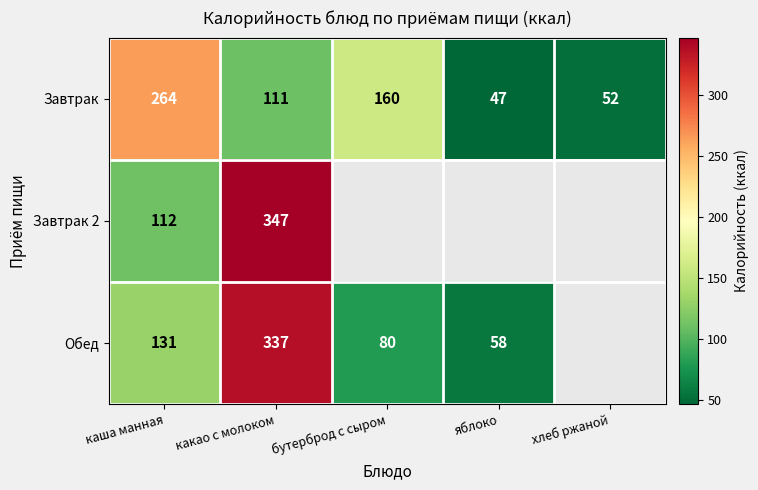

At which category is the sum across all series the highest?

какао с молоком